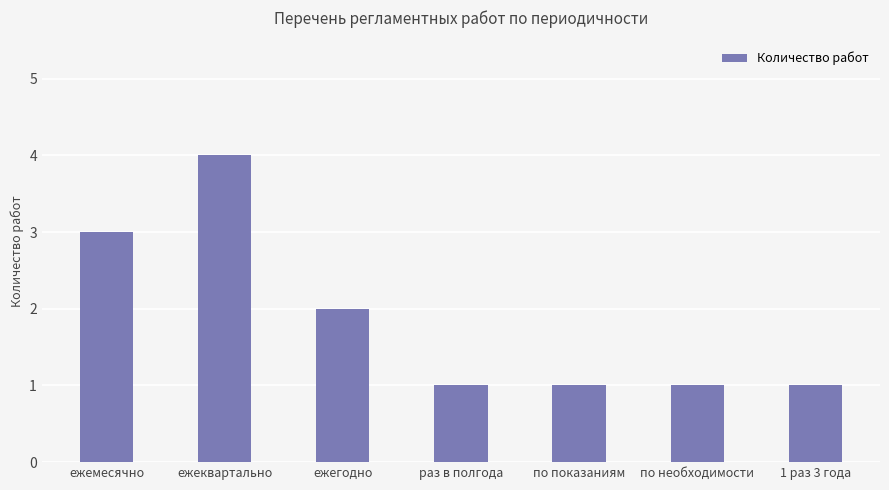

What value does the data have at по необходимости?

1